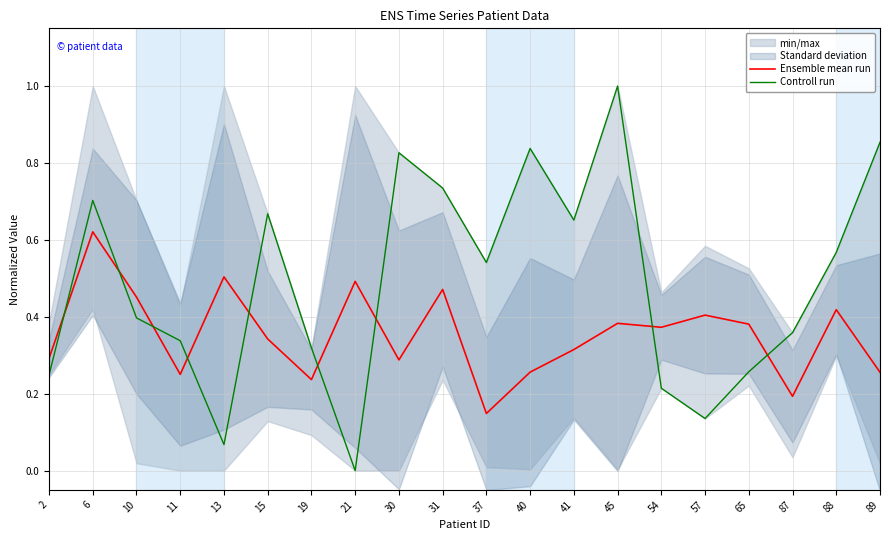

The Controll run series shows 1.4 at 89. True or false?

False